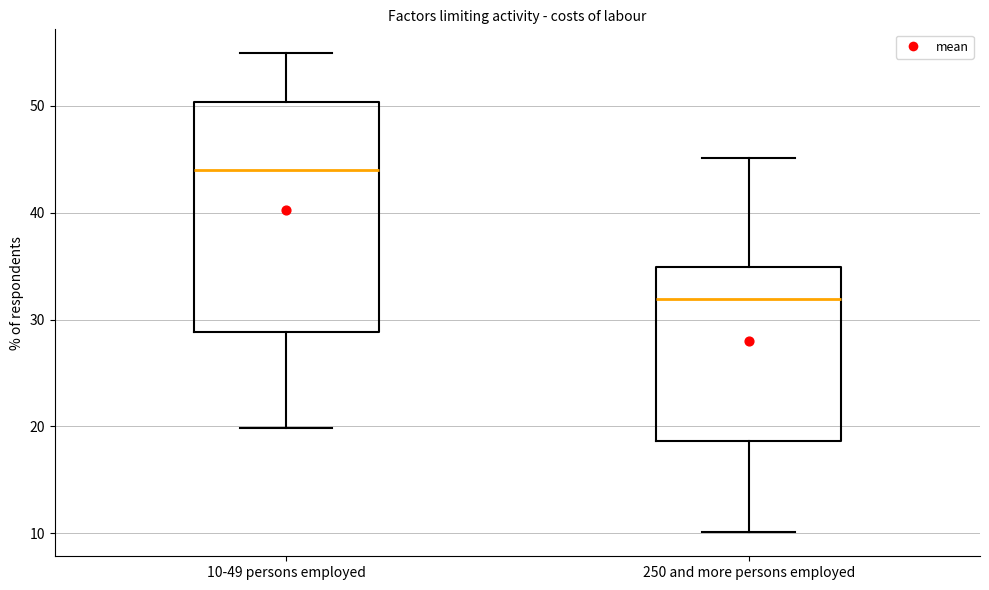

Which box has the lowest median line?

250 and more persons employed